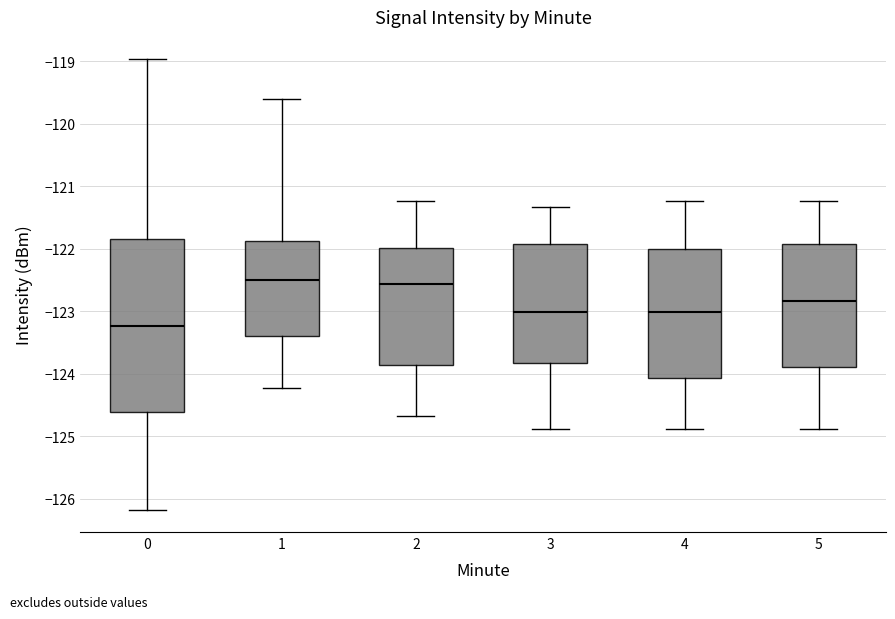

Reading left to right, transcribe this box plot: for each box, give where its median line is, the range the box spans, and where its two whiskers end, as read against the y-axis. The values are not printed on the chart, so give them approximately, as read against the axis.

0: median -123.2, box -124.6 to -121.8, whiskers -126.2 to -119.0
1: median -122.5, box -123.4 to -121.9, whiskers -124.2 to -119.6
2: median -122.6, box -123.9 to -122.0, whiskers -124.7 to -121.2
3: median -123.0, box -123.8 to -121.9, whiskers -124.9 to -121.3
4: median -123.0, box -124.1 to -122.0, whiskers -124.9 to -121.2
5: median -122.8, box -123.9 to -121.9, whiskers -124.9 to -121.2